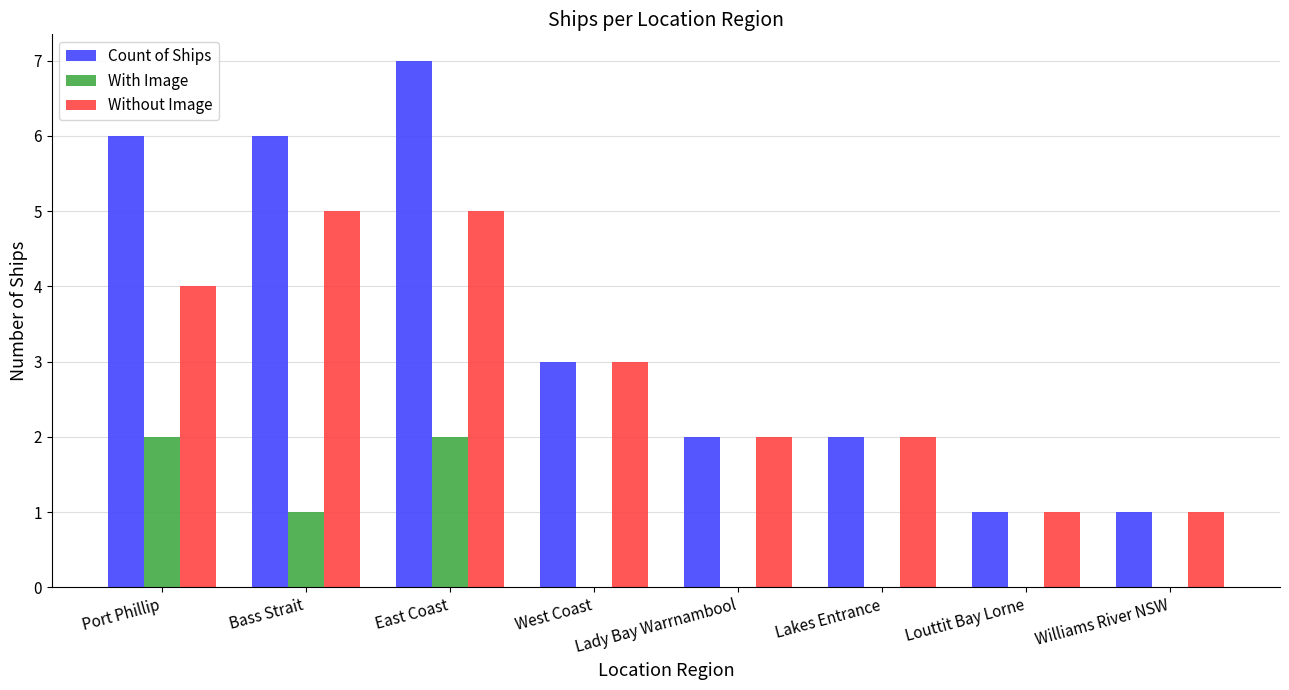

At which category does the chart reach its peak across all series?

East Coast